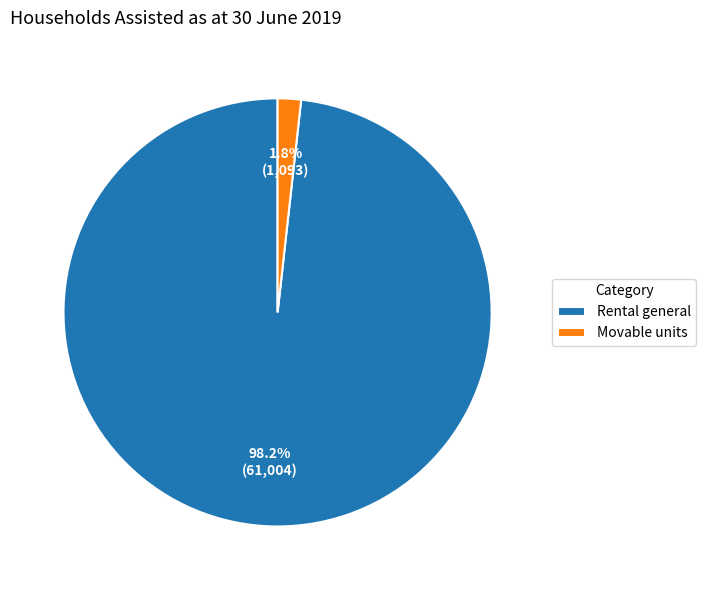

Which slice is the smallest?

Movable units